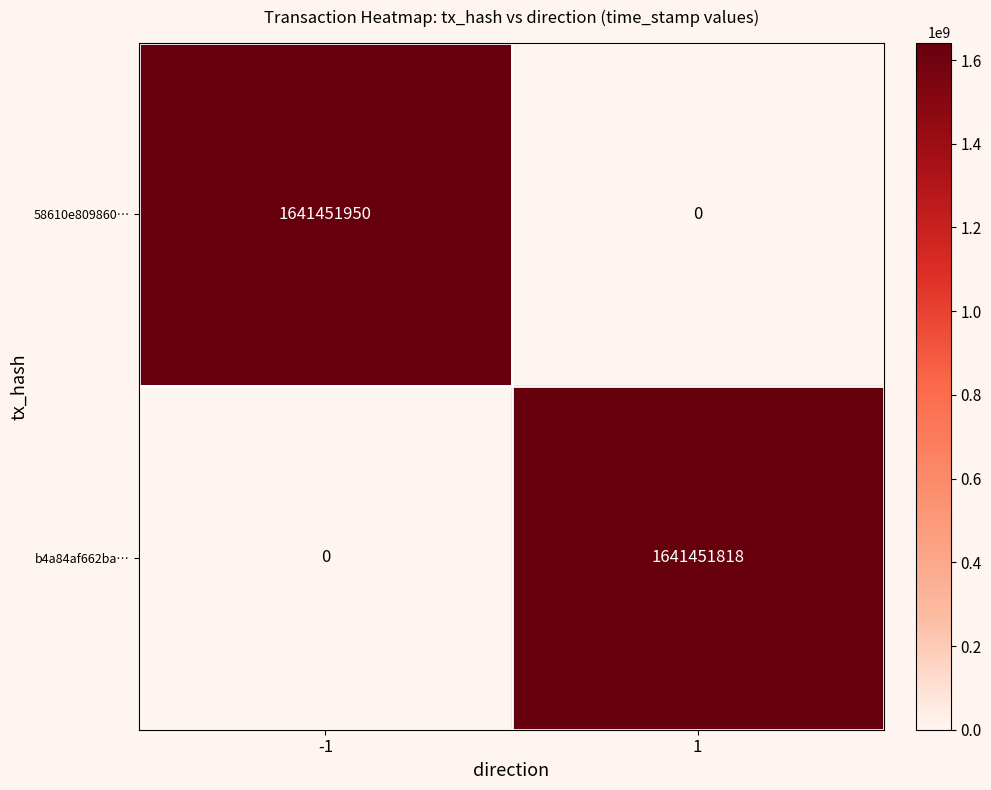

What is the difference between the maximum and minimum values in the b4a84af662ba… series?

1641451818